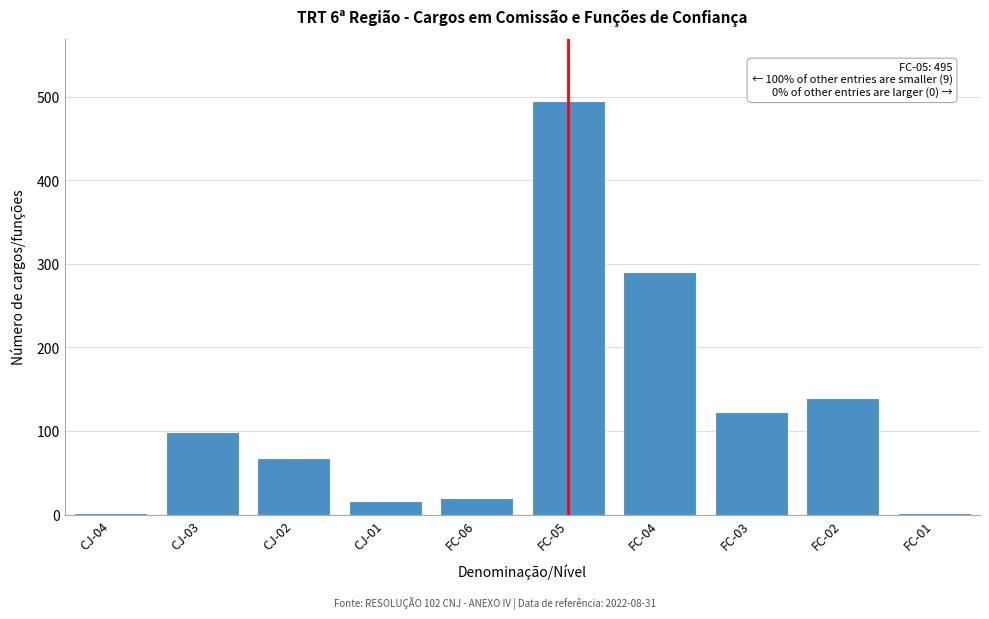

Reading left to right, extract all data points from this chart.

2	99	68	16	20	495	290	123	139	2